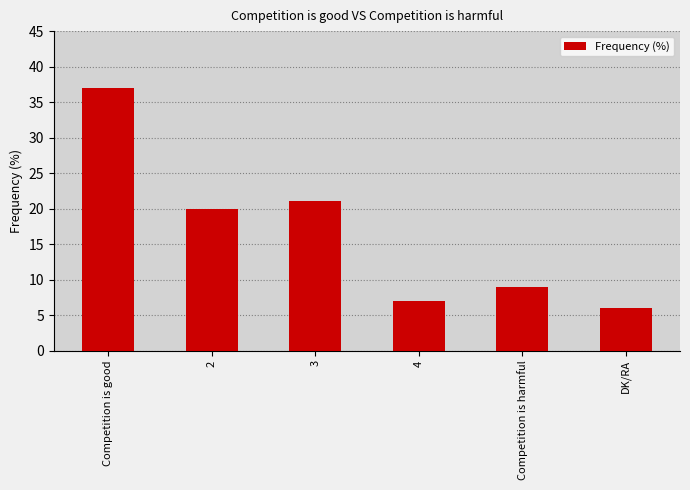

True or false: the data shows 35 at 3.

False